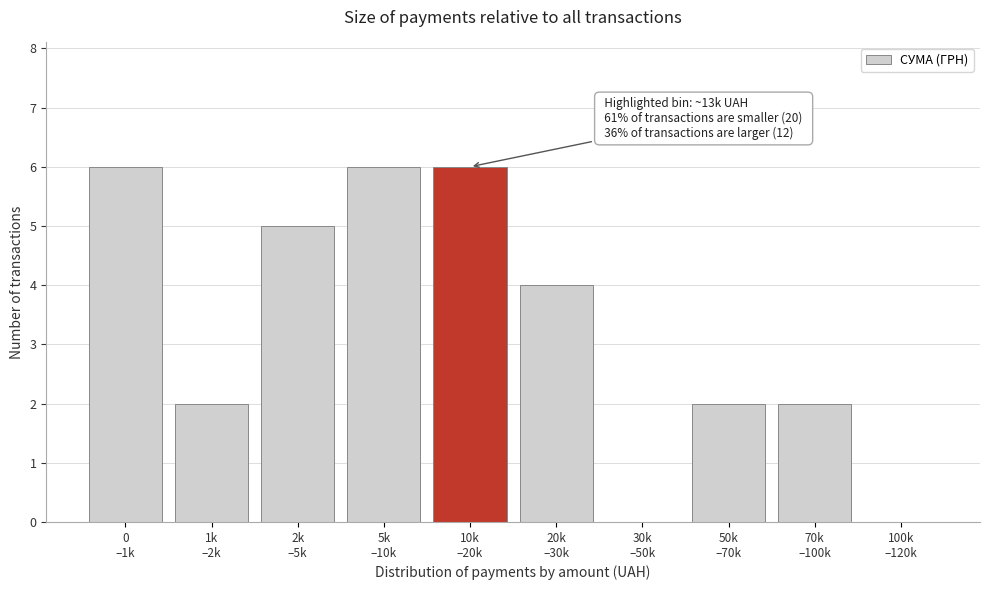

What is the sum of all values?

33